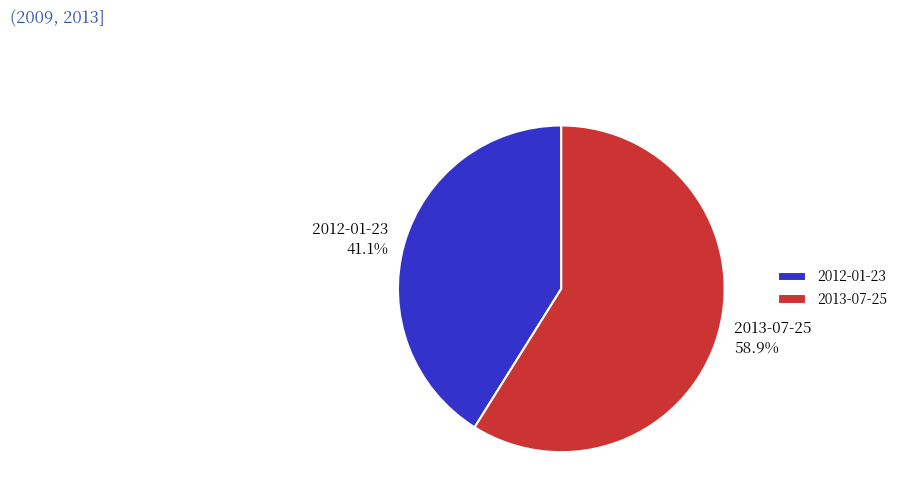

What percentage is NOT represented by 2012-01-23?

58.9%